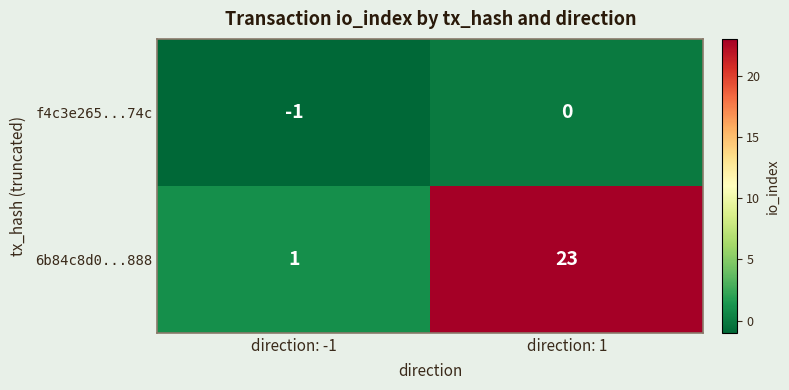

At how many categories does at least one series exceed 0?

2